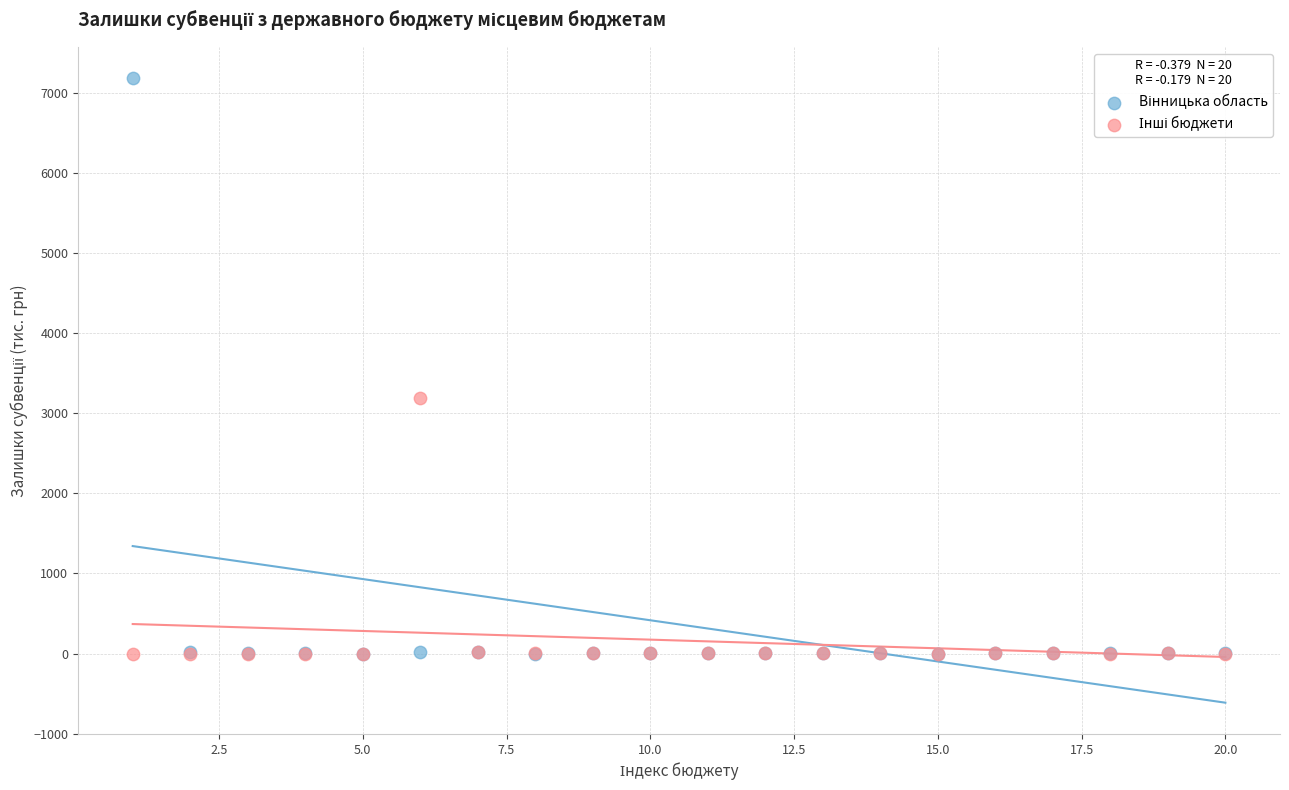

Across all series, what Y value is closest to 3590?

3193.5